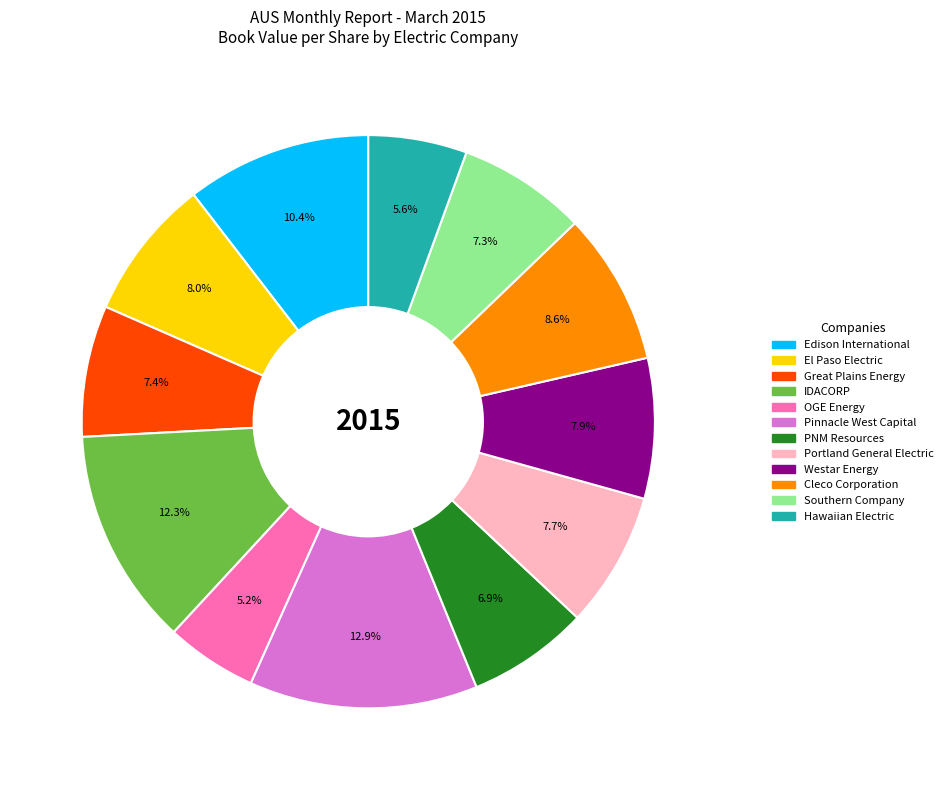

Which slice is the largest?

Pinnacle West Capital